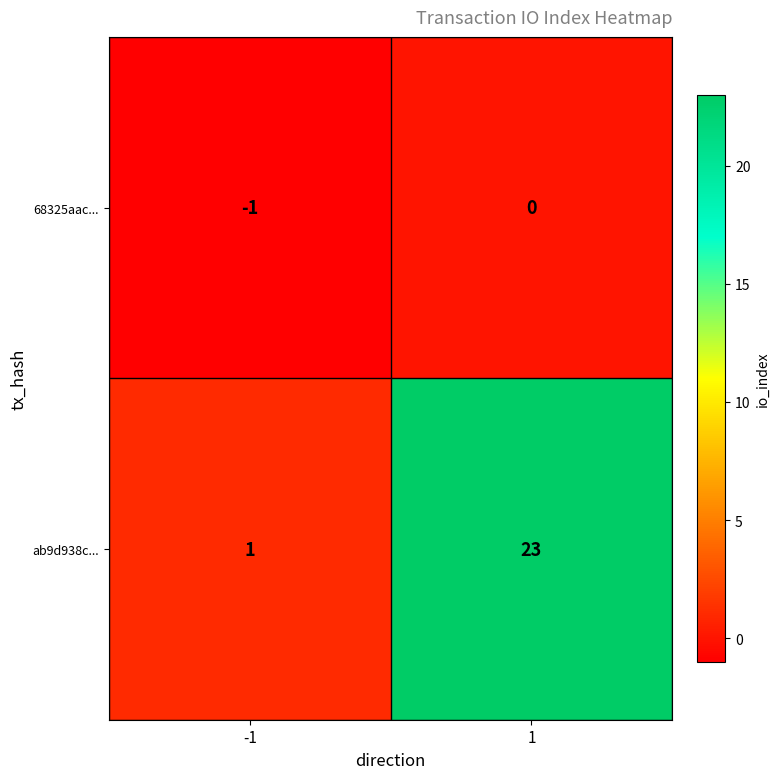

What is the difference between the highest and lowest values at 1?

23